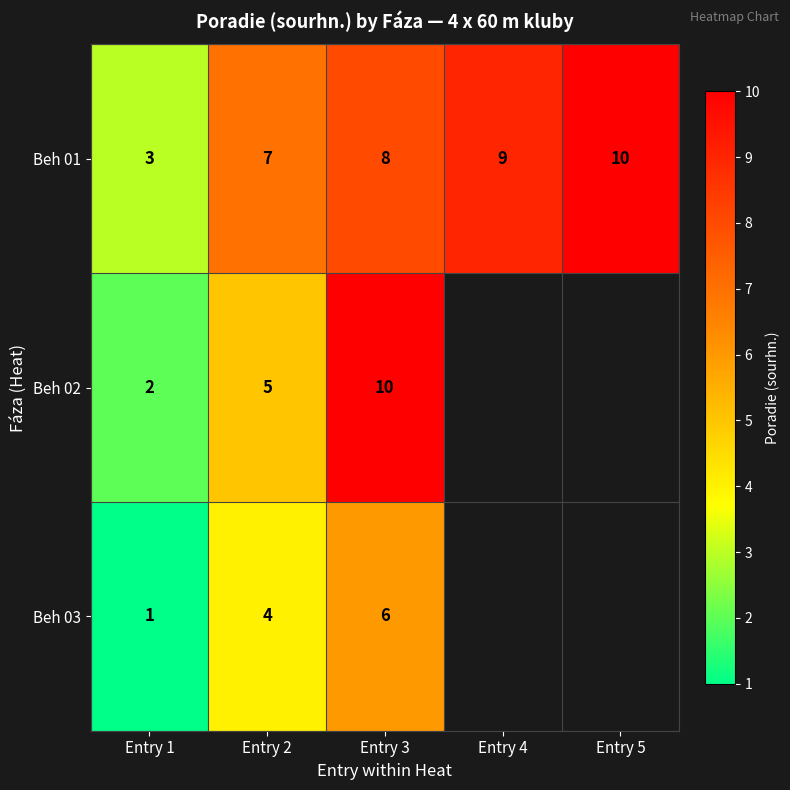

What value does the Beh 01 series have at Entry 1?

3